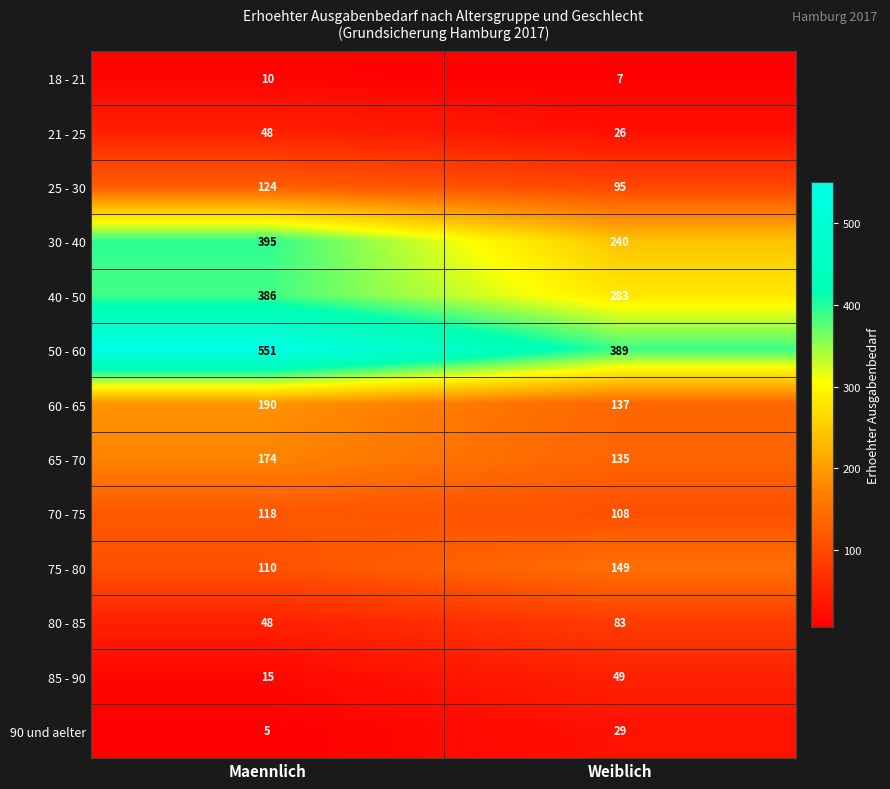

Reading left to right, what are all the values shown in this chart?

18 - 21: Maennlich=10	Weiblich=7
21 - 25: Maennlich=48	Weiblich=26
25 - 30: Maennlich=124	Weiblich=95
30 - 40: Maennlich=395	Weiblich=240
40 - 50: Maennlich=386	Weiblich=283
50 - 60: Maennlich=551	Weiblich=389
60 - 65: Maennlich=190	Weiblich=137
65 - 70: Maennlich=174	Weiblich=135
70 - 75: Maennlich=118	Weiblich=108
75 - 80: Maennlich=110	Weiblich=149
80 - 85: Maennlich=48	Weiblich=83
85 - 90: Maennlich=15	Weiblich=49
90 und aelter: Maennlich=5	Weiblich=29